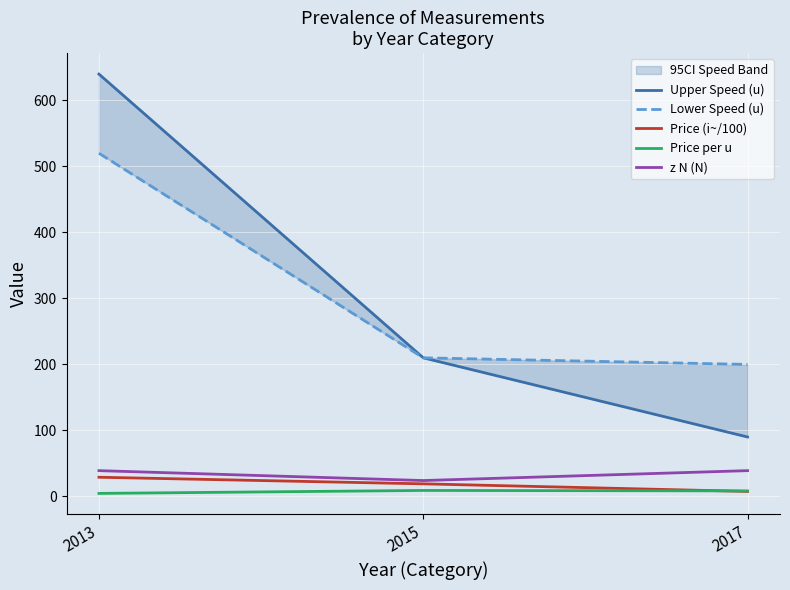

What is the value of the Upper Speed (u) point at the 3rd from the left?

90.0